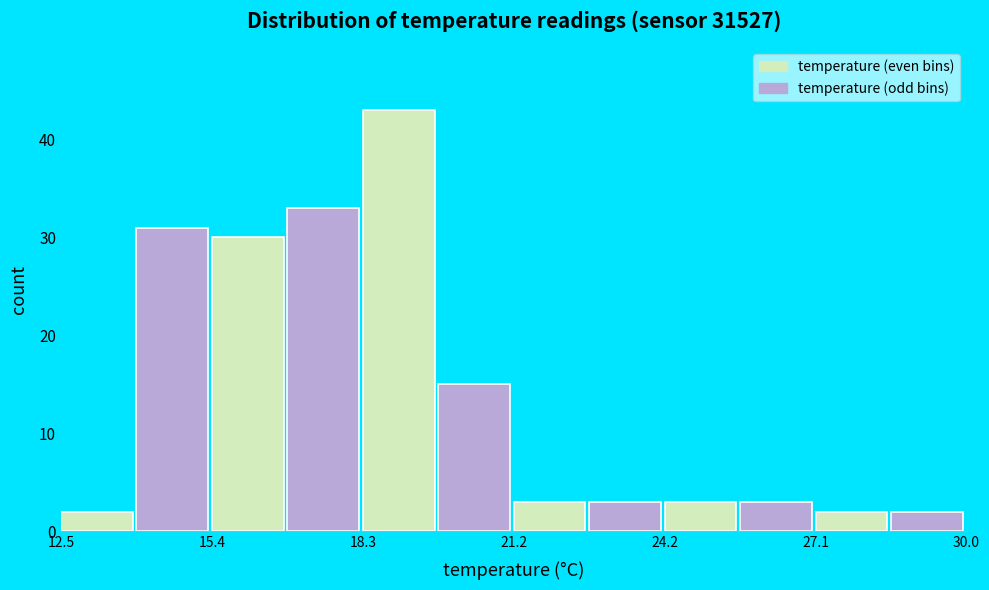

Around what value on the x-axis is the tallest bar? Give the approximate position of its centre, as read against the axis.

19.0